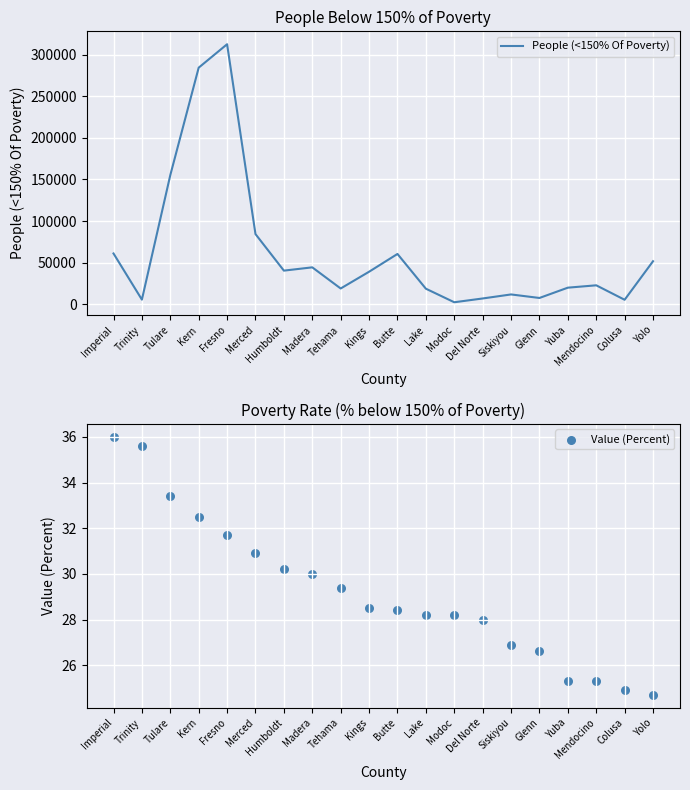

Which series reaches the maximum Y coordinate?

People (<150% Of Poverty)